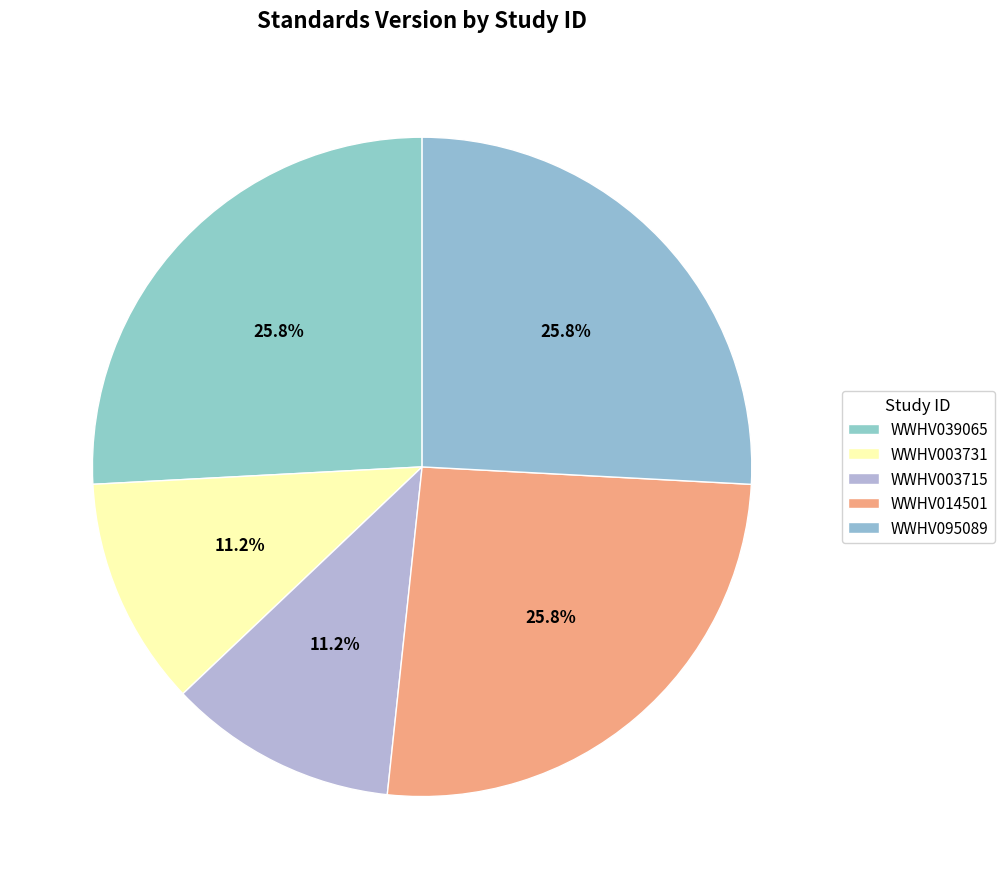

Is it true that WWHV039065 is 26% of the pie?

True